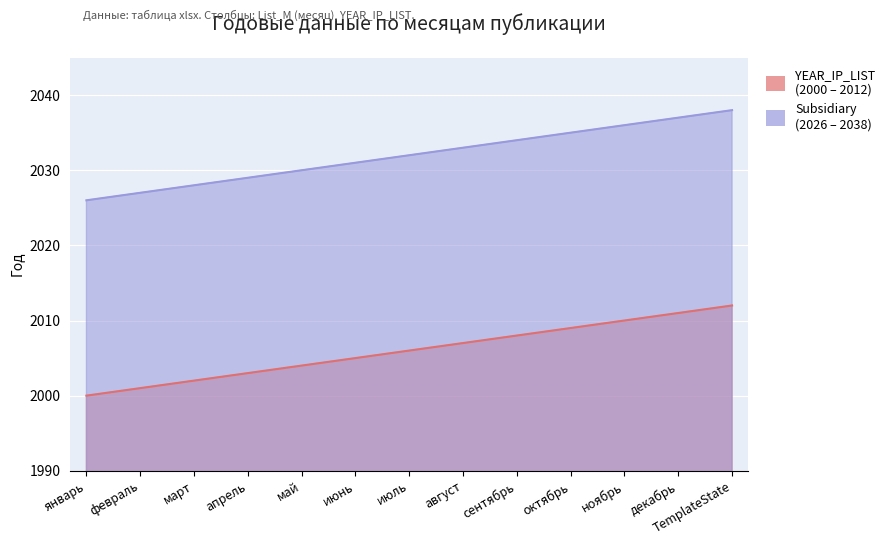

What is the label of the 4th point from the right?

октябрь